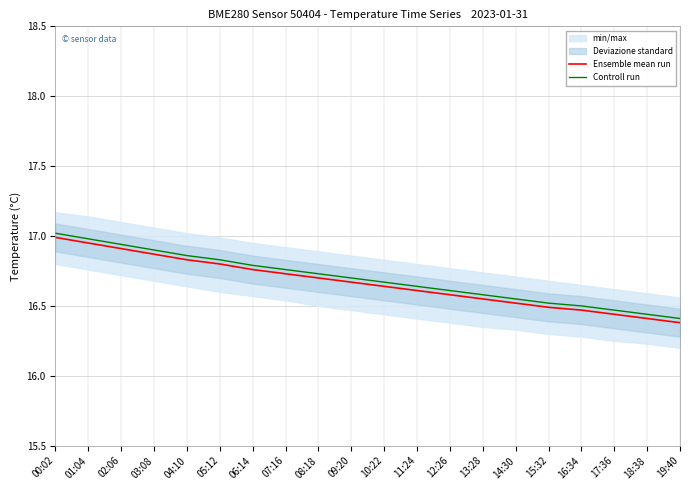

Rank the series by their maximum value, from lowest to highest.

Ensemble mean run, Controll run